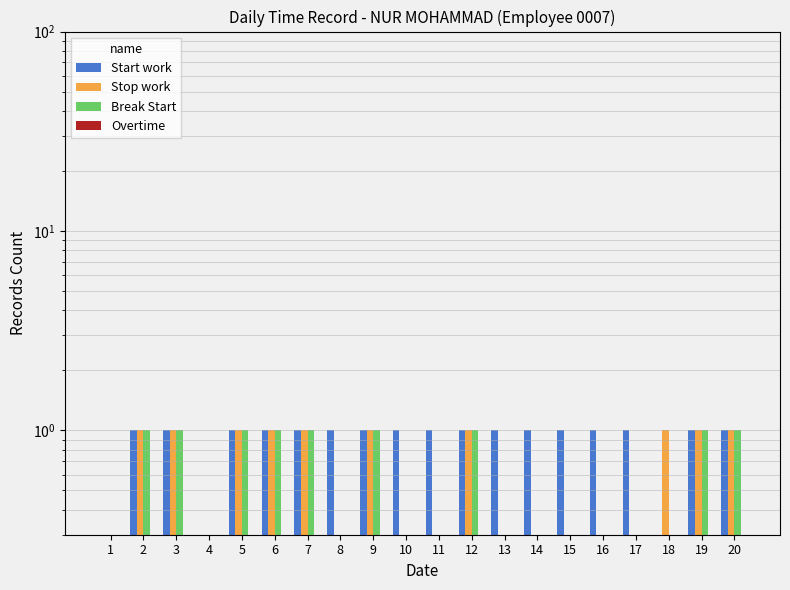

How many series are shown in this chart?

4